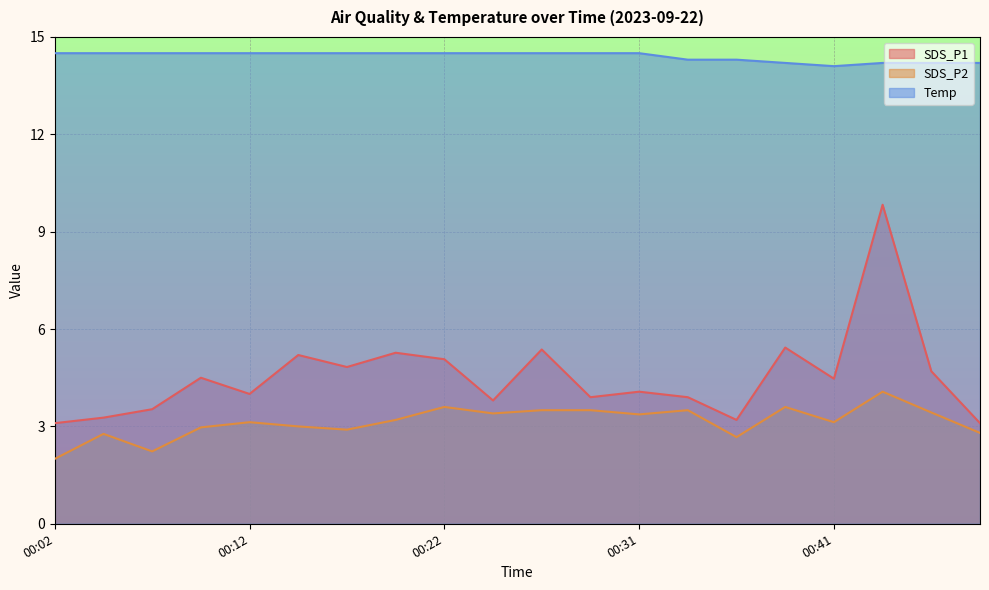

Reading left to right, list all the values displayed in this chart.

SDS_P1: 00:02=3.1	00:04=3.3	00:07=3.5	00:09=4.5	00:12=4.0	00:14=5.2	00:17=4.8	00:19=5.3	00:22=5.1	00:24=3.8	00:27=5.4	00:29=3.9	00:31=4.1	00:34=3.9	00:36=3.2	00:39=5.4	00:41=4.5	00:44=9.8	00:46=4.7	00:49=3.1
SDS_P2: 00:02=2.0	00:04=2.8	00:07=2.2	00:09=3.0	00:12=3.1	00:14=3.0	00:17=2.9	00:19=3.2	00:22=3.6	00:24=3.4	00:27=3.5	00:29=3.5	00:31=3.4	00:34=3.5	00:36=2.7	00:39=3.6	00:41=3.1	00:44=4.1	00:46=3.4	00:49=2.8
Temp: 00:02=14.5	00:04=14.5	00:07=14.5	00:09=14.5	00:12=14.5	00:14=14.5	00:17=14.5	00:19=14.5	00:22=14.5	00:24=14.5	00:27=14.5	00:29=14.5	00:31=14.5	00:34=14.3	00:36=14.3	00:39=14.2	00:41=14.1	00:44=14.2	00:46=14.2	00:49=14.2